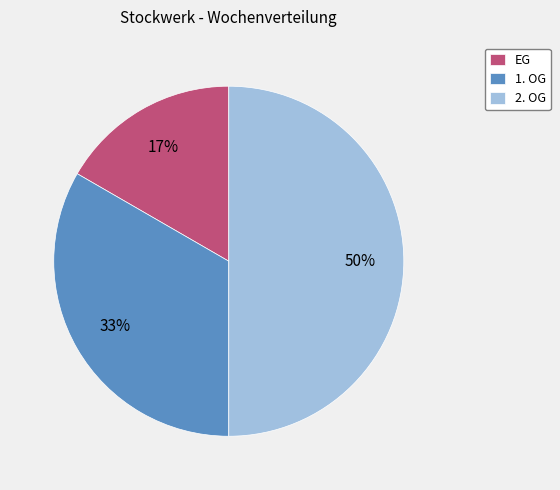

Count the number of slices in the pie.

3